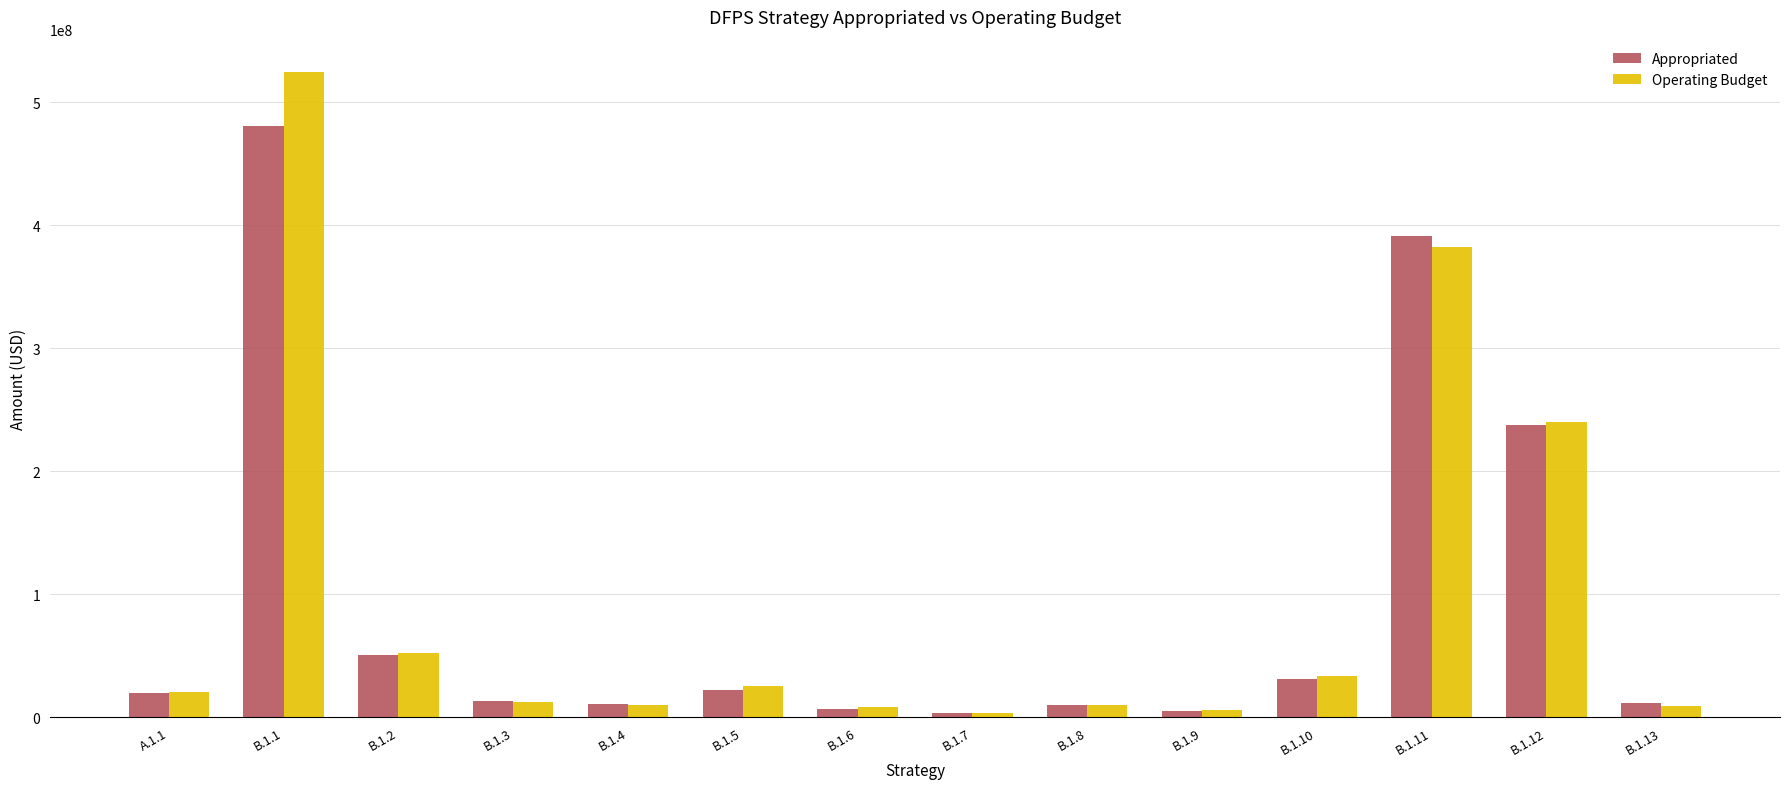

At how many categories does at least one series exceed 59673986?

3